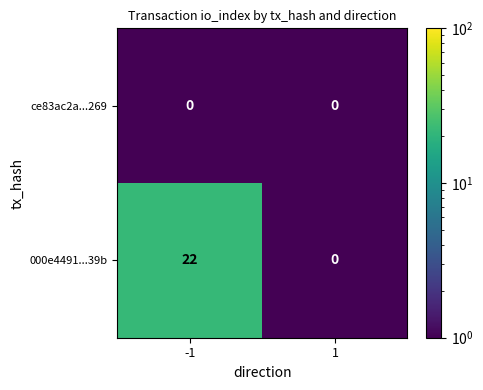

Reading left to right, list all the values displayed in this chart.

ce83ac2a...269: -1=0	1=0
000e4491...39b: -1=22	1=0